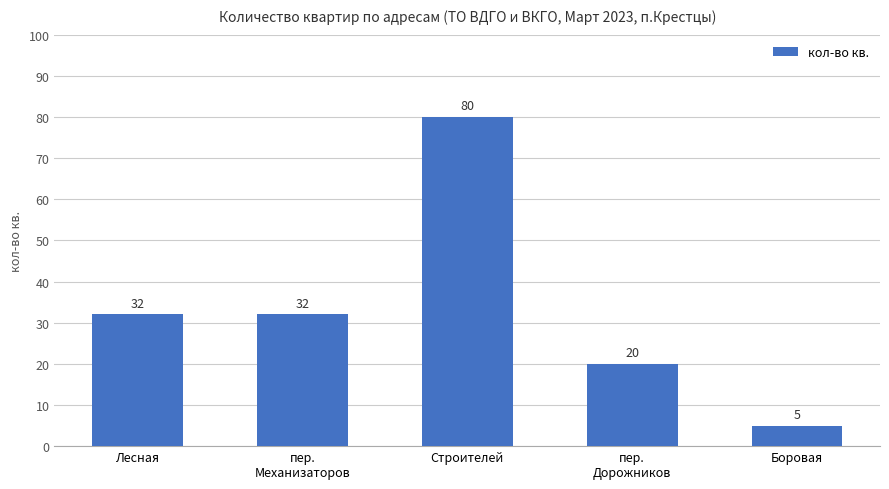

What is the change in value from Лесная to Строителей?

+48